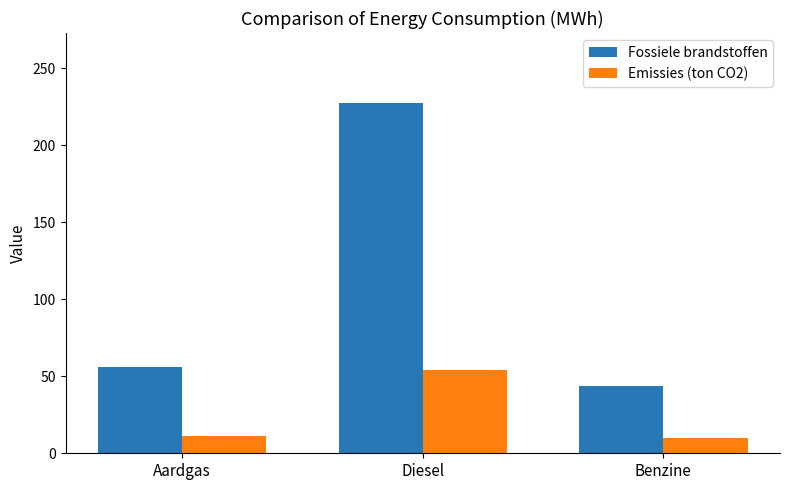

The Fossiele brandstoffen series shows 44.0 at Benzine. True or false?

True